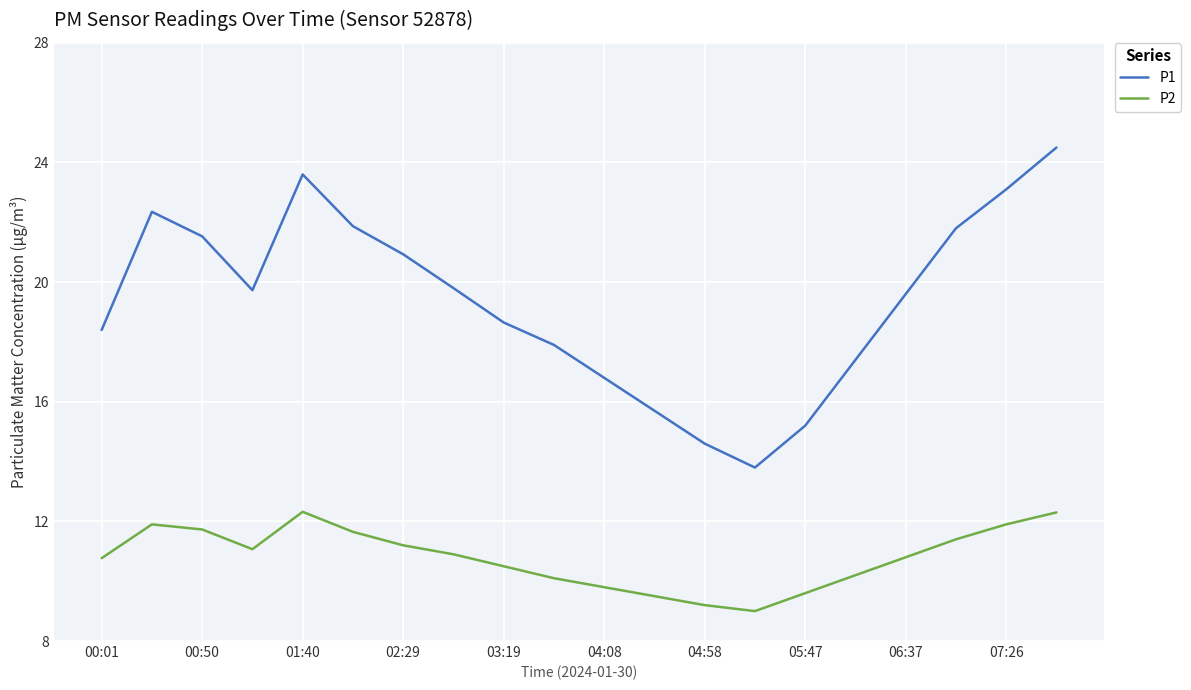

Rank the series by their average value, from lowest to highest.

P2, P1